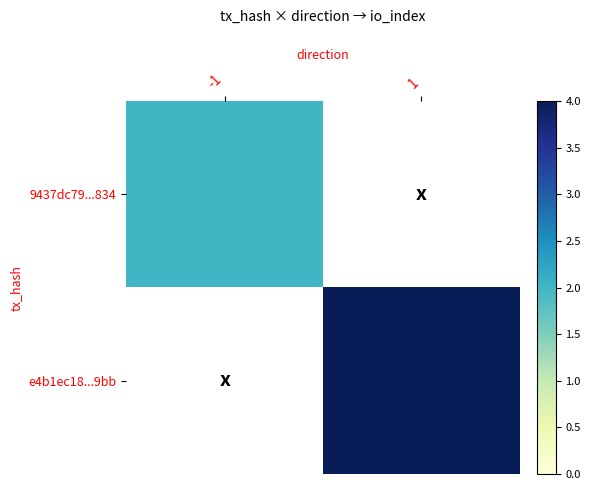

What is the maximum value shown in the chart?

4.0